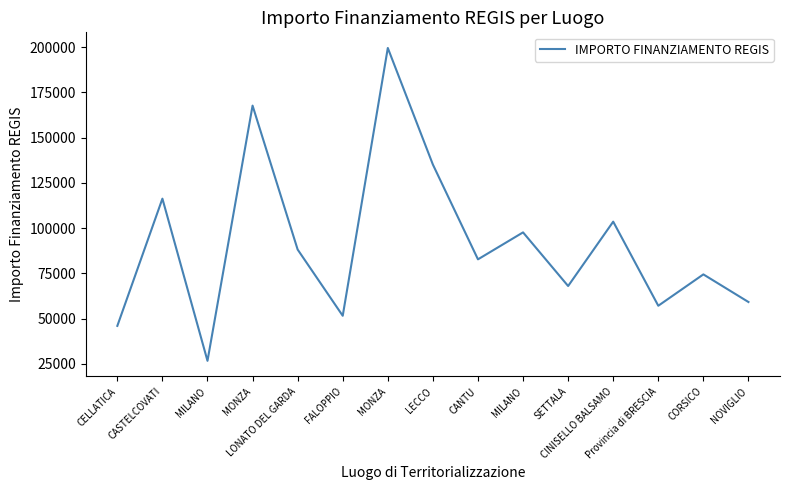

At which category does the data reach its first local peak?

CASTELCOVATI